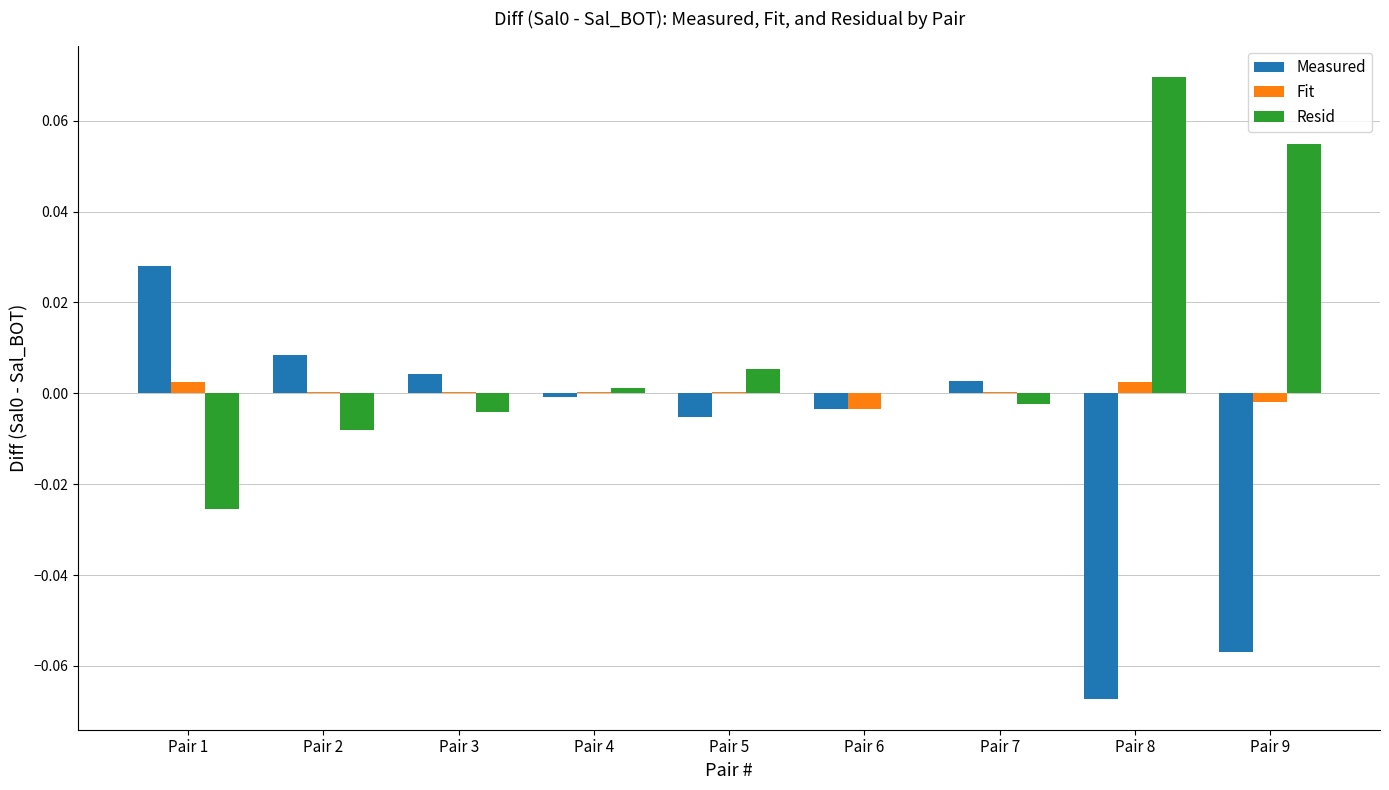

Is the value of Fit at Pair 9 greater than the value of Measured at Pair 9?

Yes